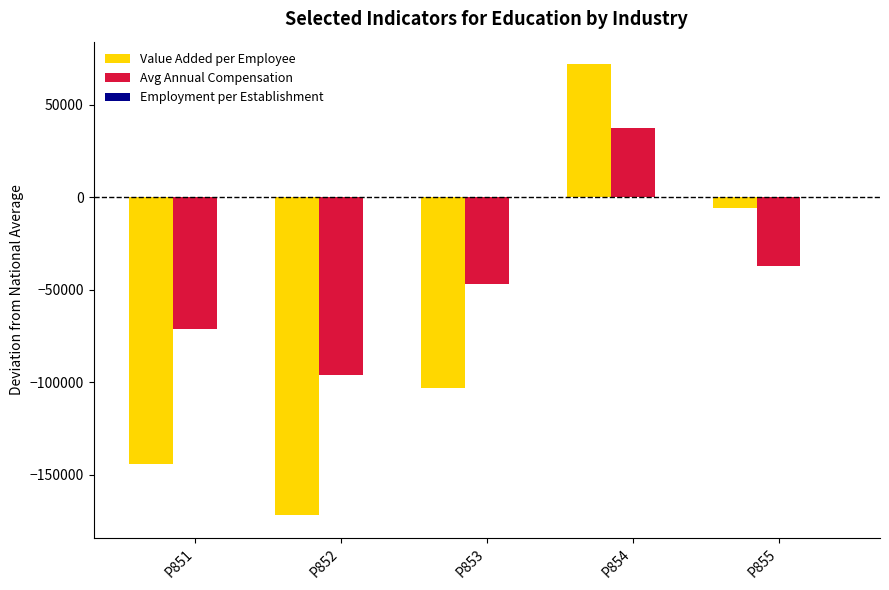

Which category has the highest value across all series?

P854